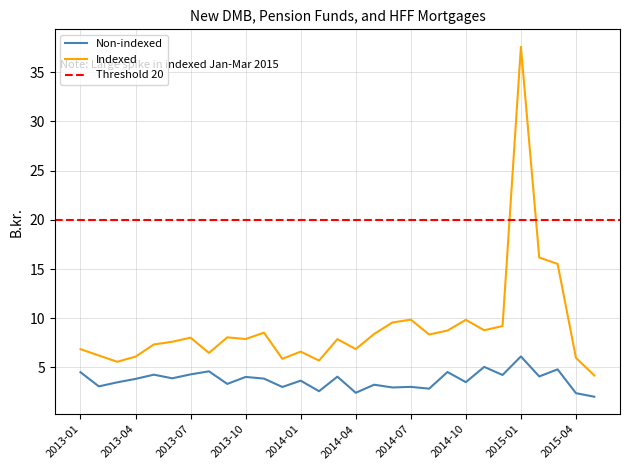

How many data points in Non-indexed are less than 3?

6